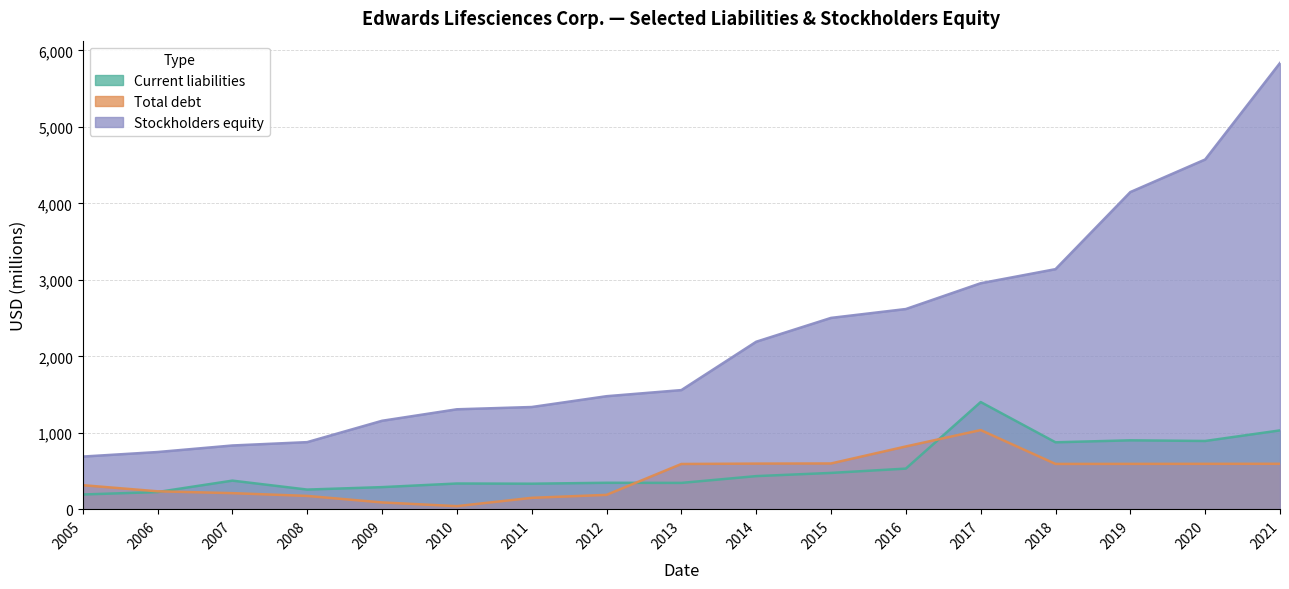

Which has a higher value, 2009 or 2007?

2007